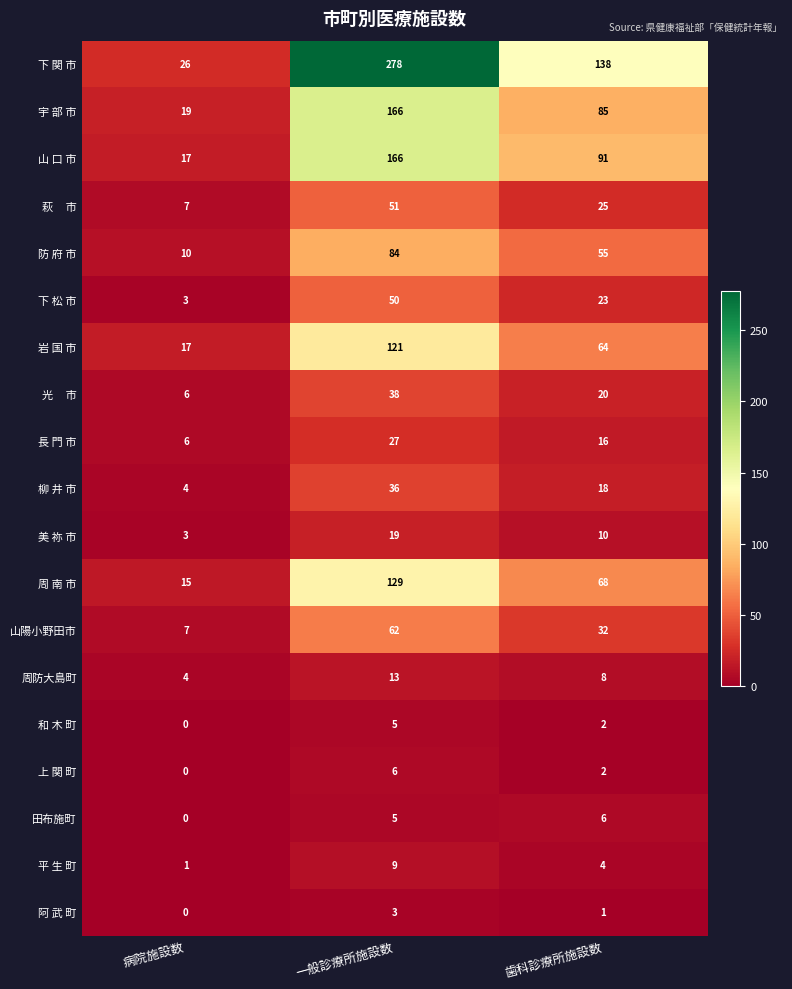

Is the value of 山 口 市 at 一般診療所施設数 greater than the value of 上 関 町 at 歯科診療所施設数?

Yes